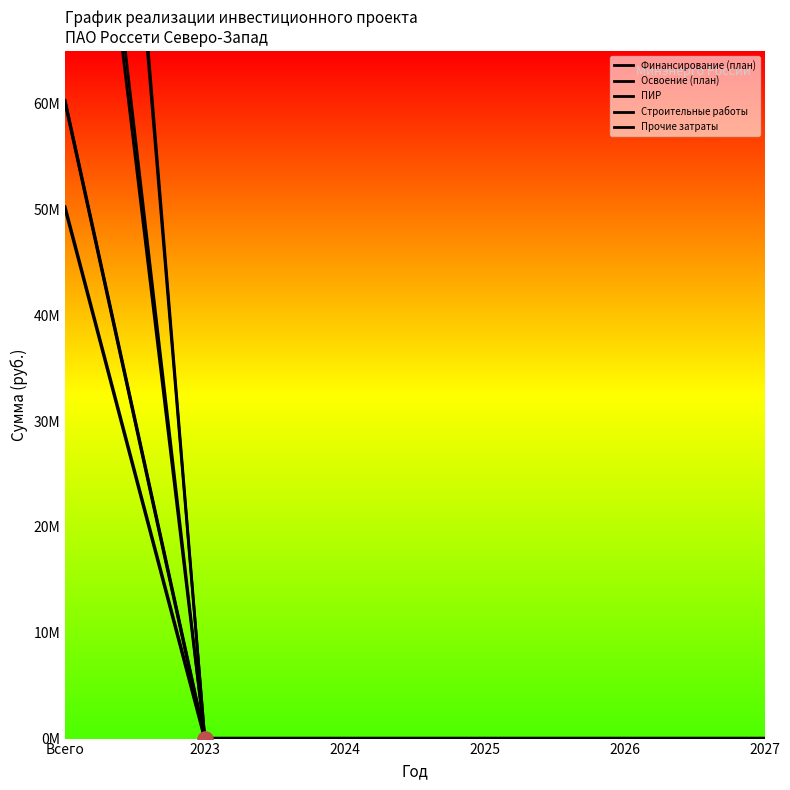

Which series has the largest total across all categories?

ПИР